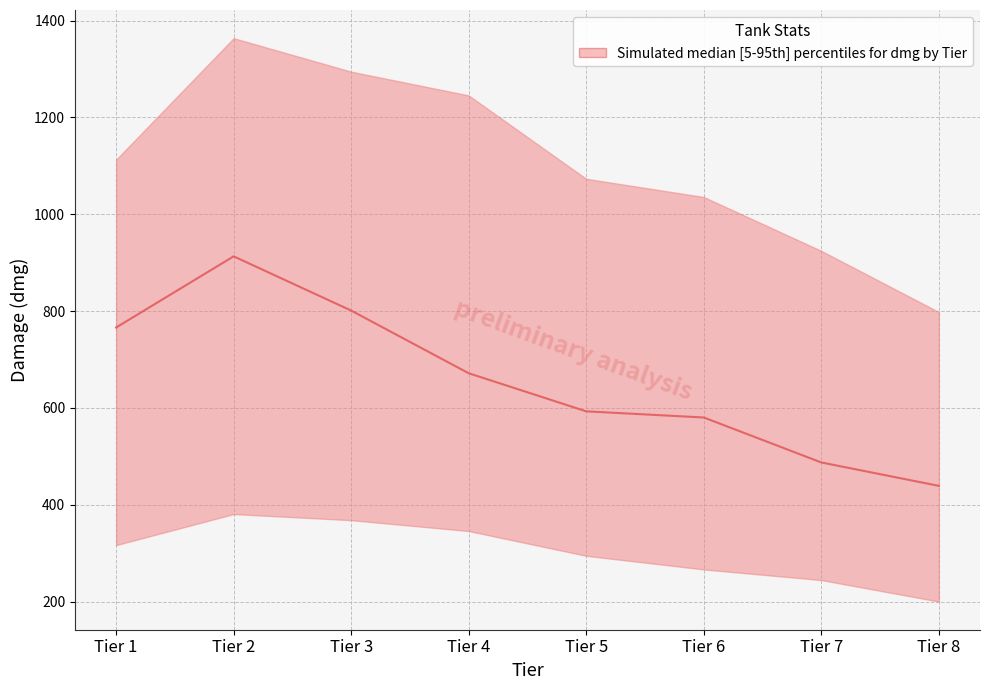

What value does the data have at Tier 4?

671.5